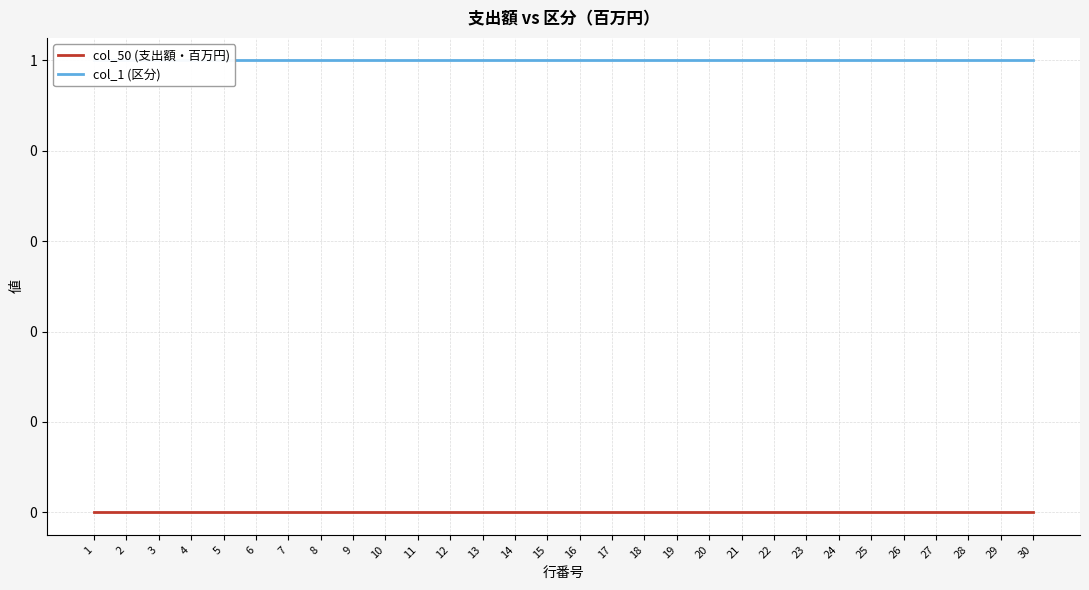

Does the chart have visible grid lines?

Yes